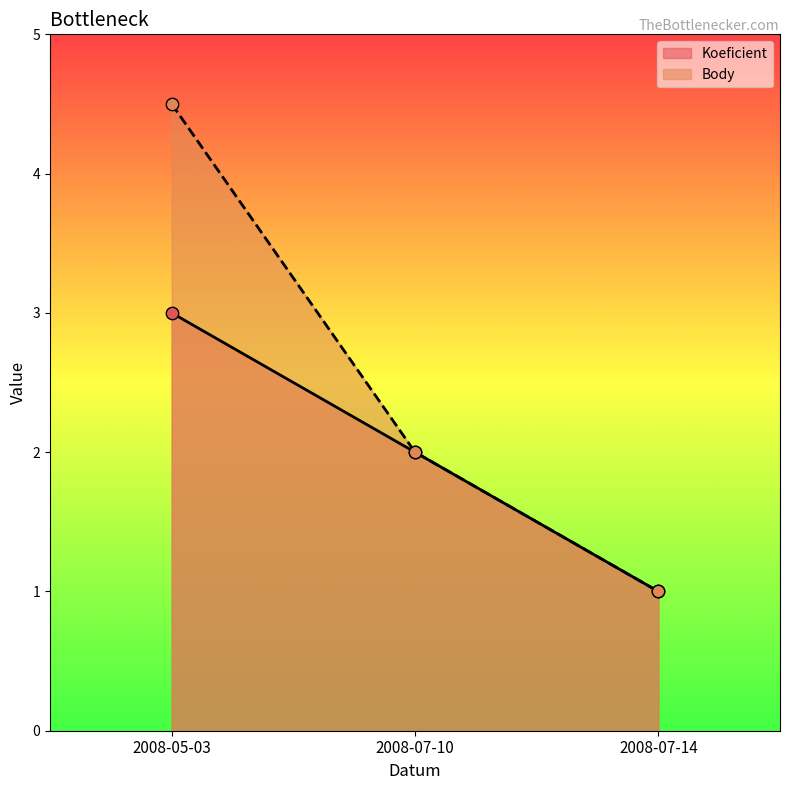

What is the total value across all series at 2008-07-10?

4.0